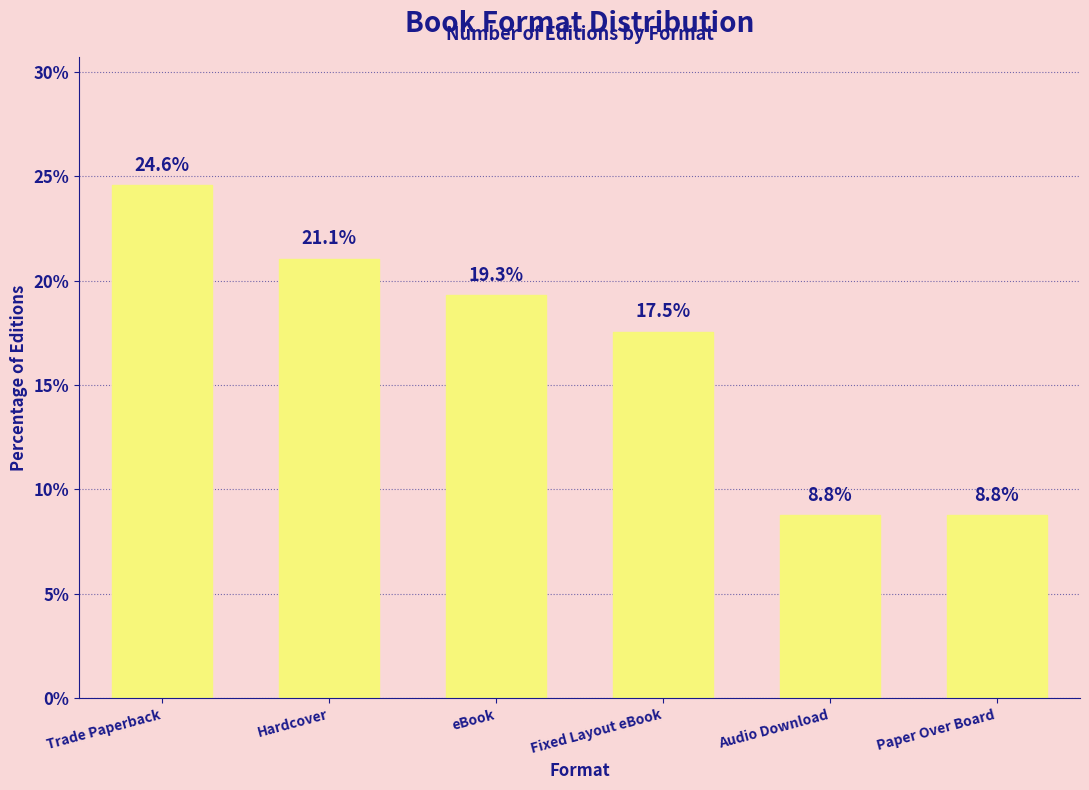

Reading left to right, what are all the values shown in this chart?

Trade Paperback=24.6	Hardcover=21.1	eBook=19.3	Fixed Layout eBook=17.5	Audio Download=8.8	Paper Over Board=8.8